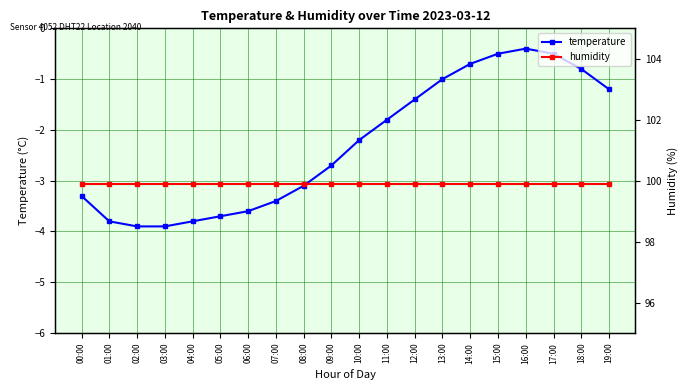

True or false: temperature has more than 2 points higher than both neighbors.

False